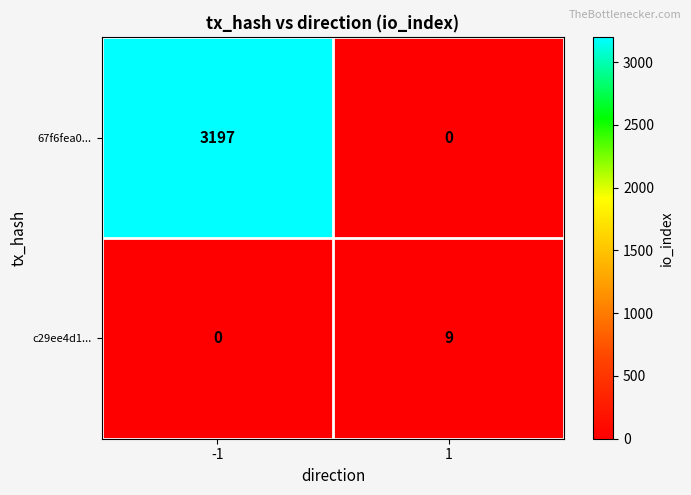

What is the approximate value of c29ee4d1... at 1?

9